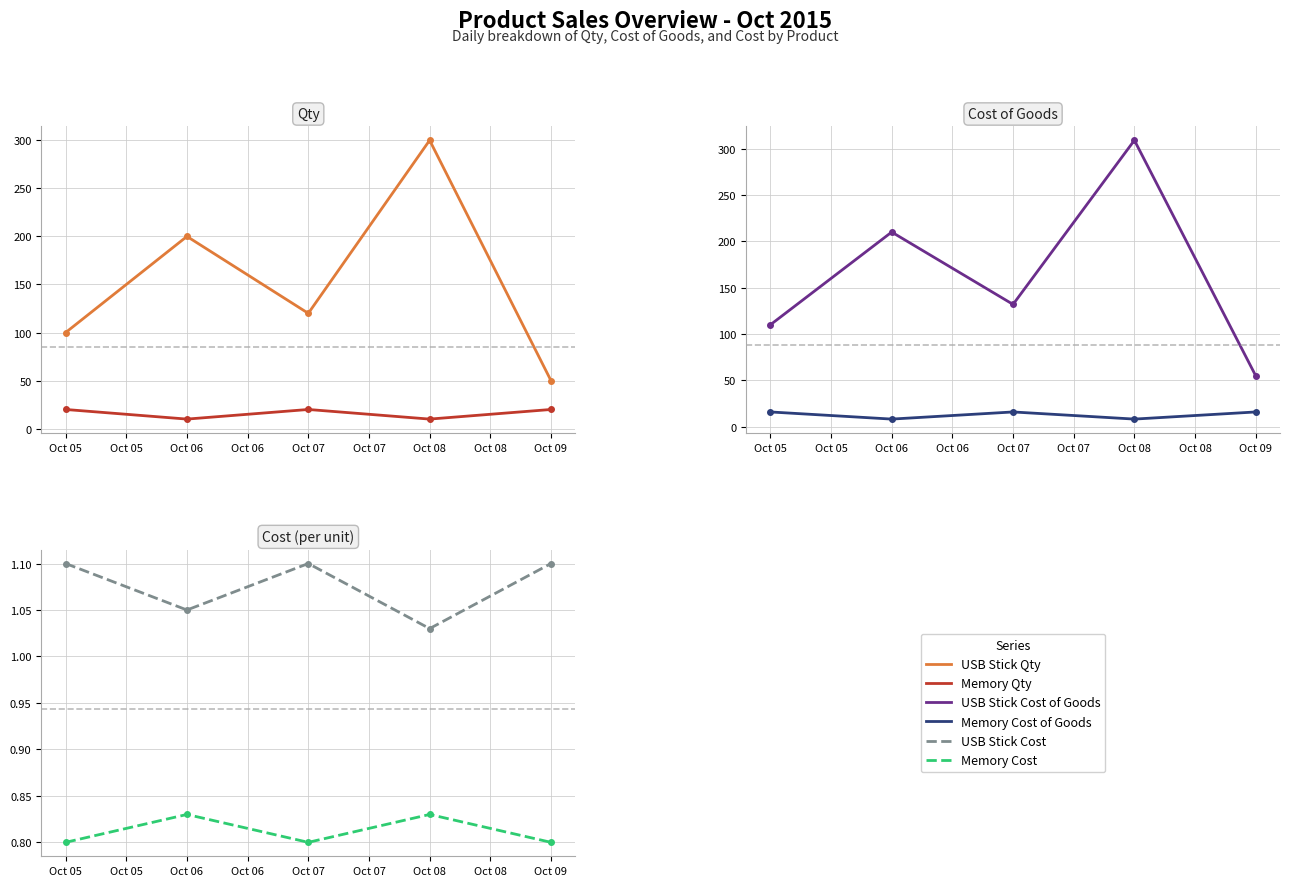

What is the value of the USB Stick Qty point at the 5th from the left?

50.0